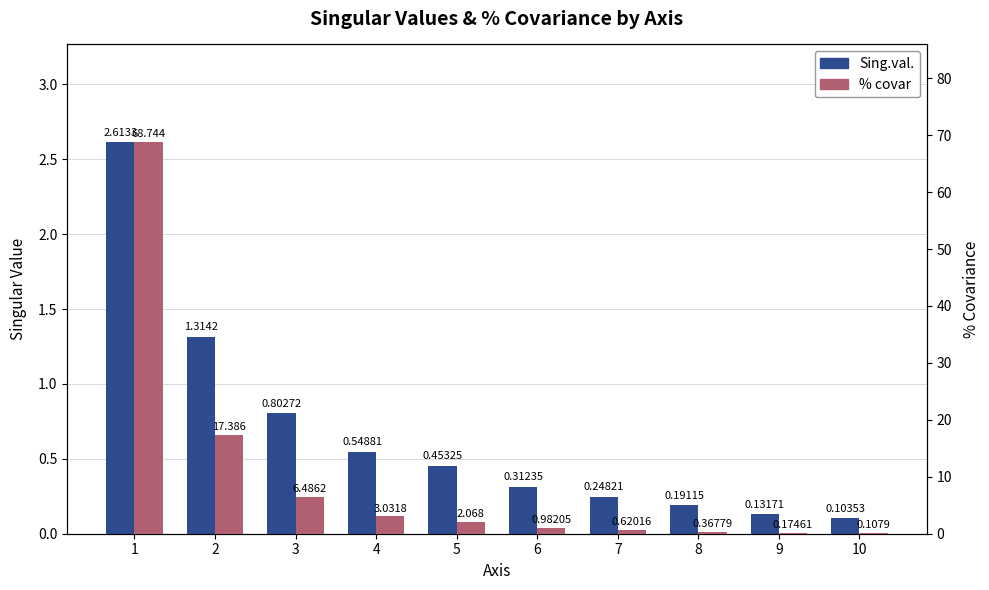

Is the value of % covar at 3 greater than the value of Sing.val. at 7?

Yes